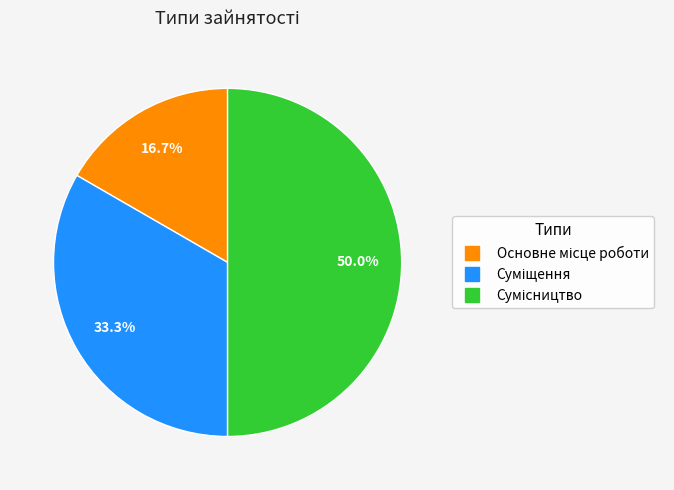

How many slices are in this pie chart?

3